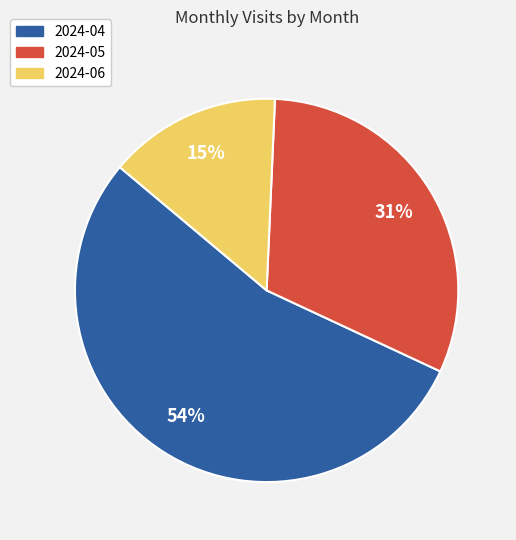

Is there any slice that represents more than half of the pie?

Yes